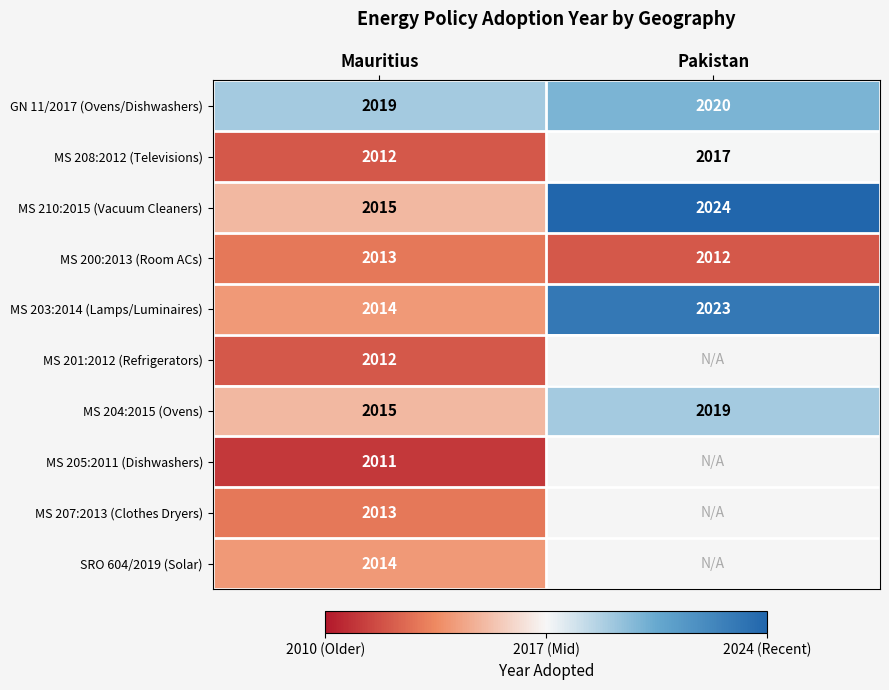

What is the difference between the maximum and minimum values in the MS 210:2015 (Vacuum Cleaners) series?

9